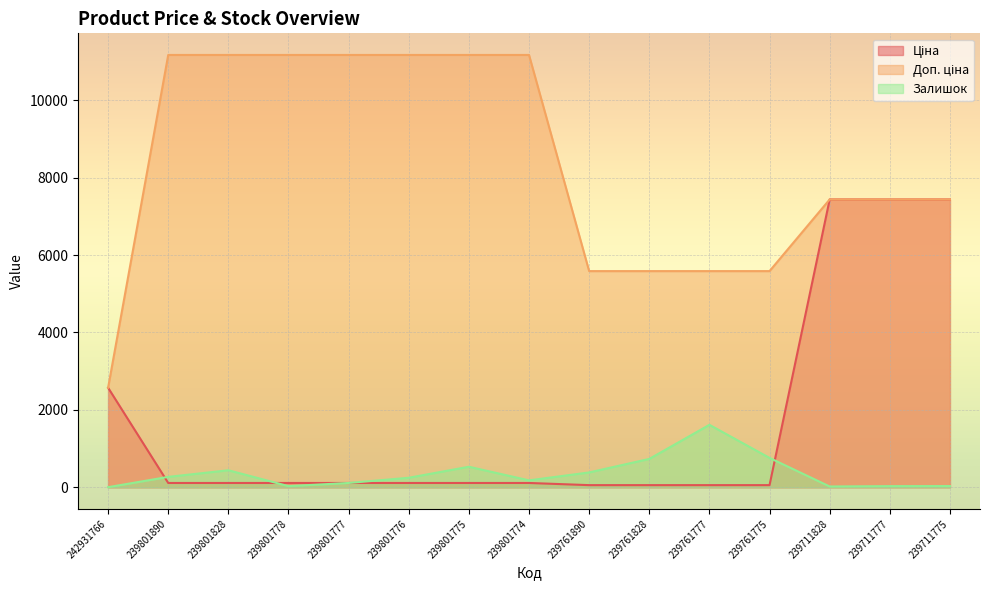

True or false: Доп. ціна has more than 1 points higher than both neighbors.

False